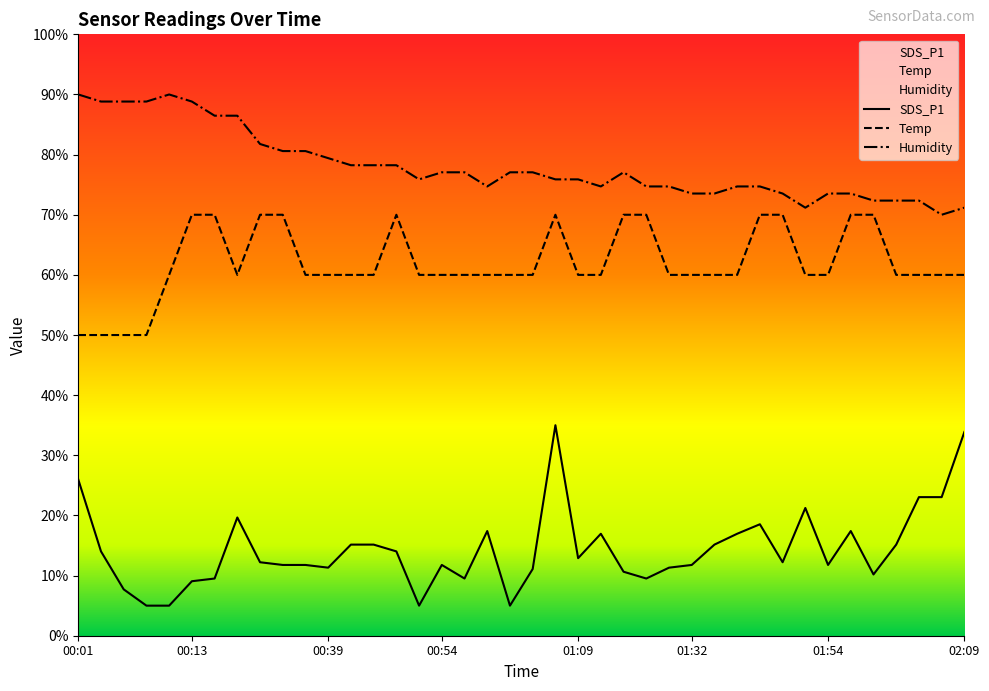

True or false: Humidity and Temp intersect in this chart.

False